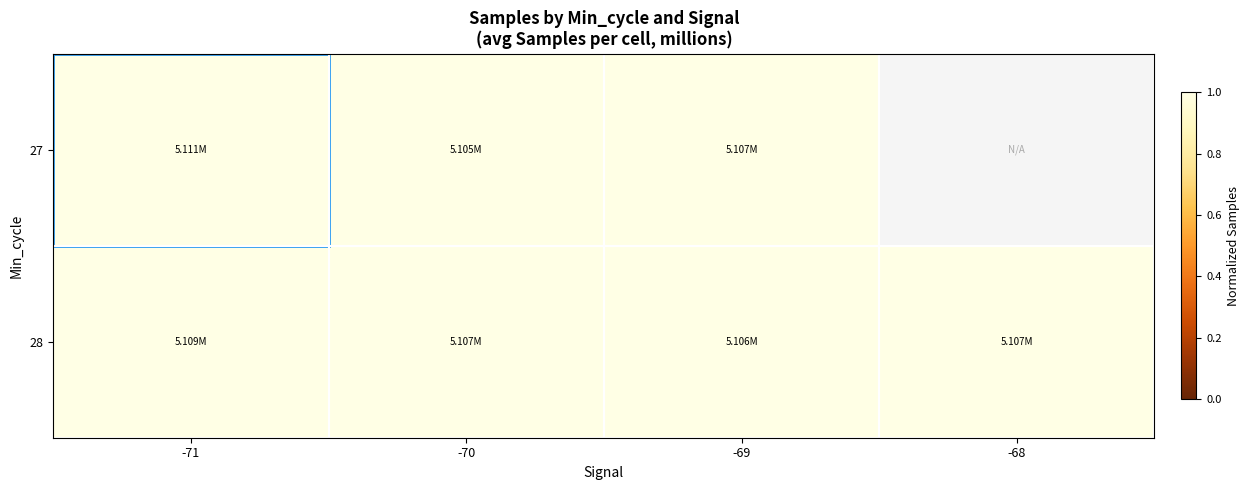

Which has a higher value, -70 or -68?

-68